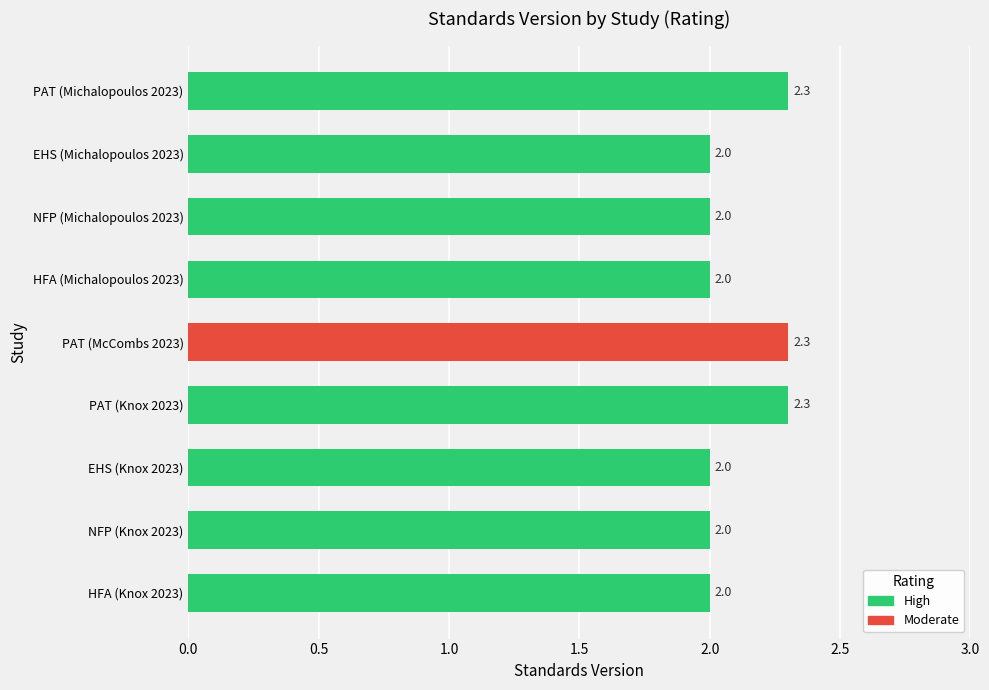

Is it true that the value at NFP (Knox 2023) is 2.0?

True